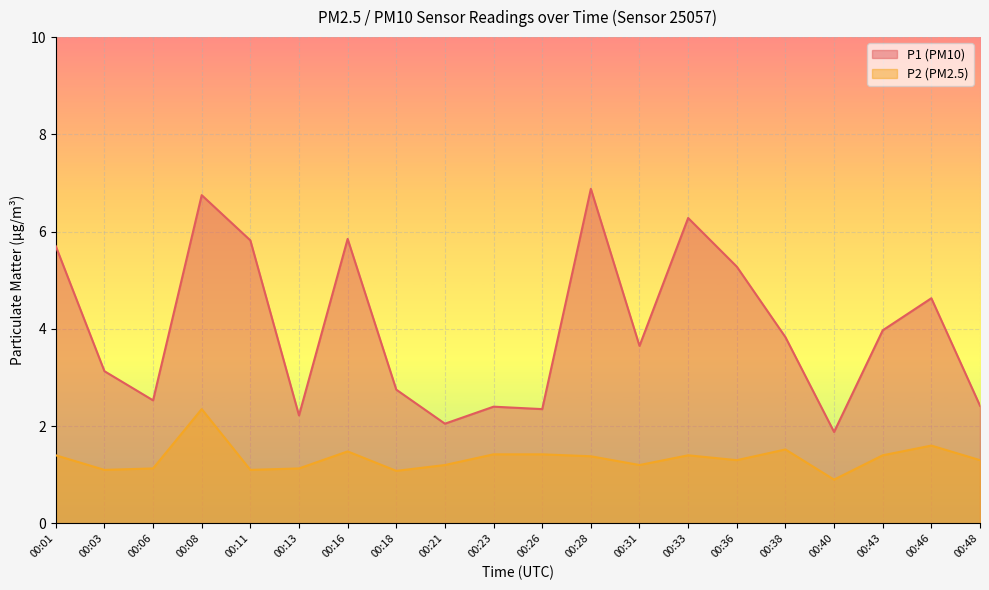

True or false: P1 and P2 cross at least once.

False